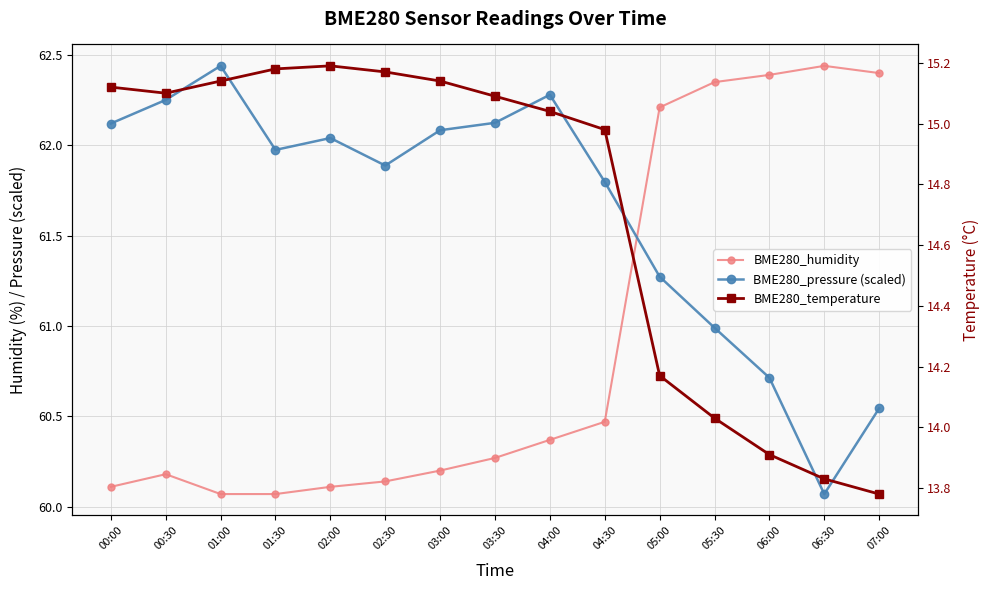

What is the sum of the BME280_temperature values at 04:30 and 02:00?

30.2